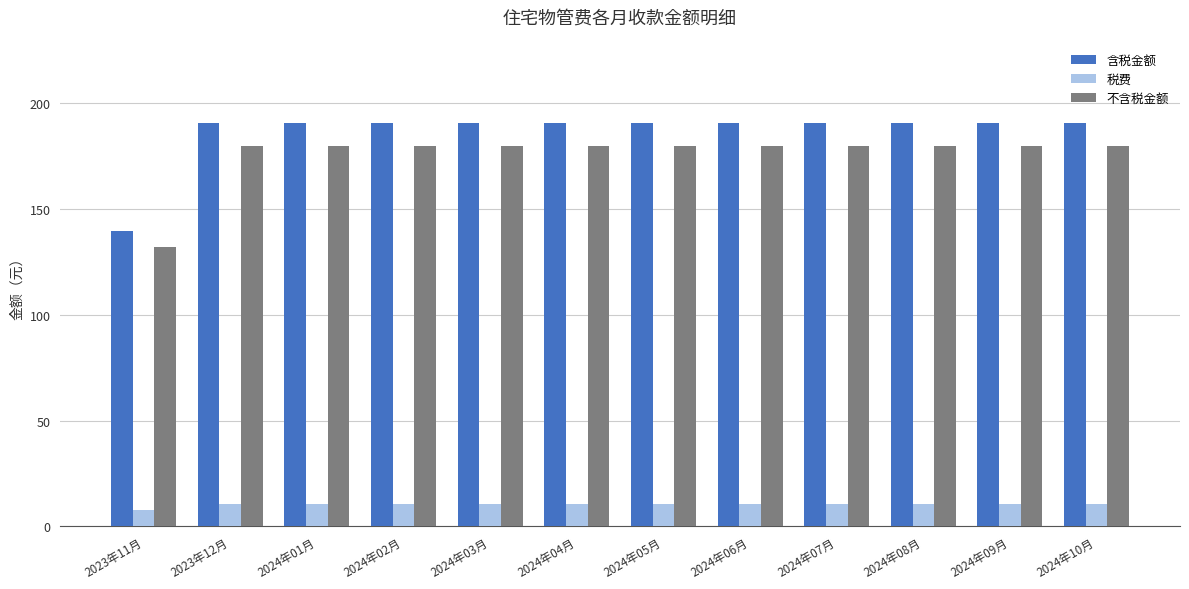

What is the label of the 1st bar from the left?

2023年11月